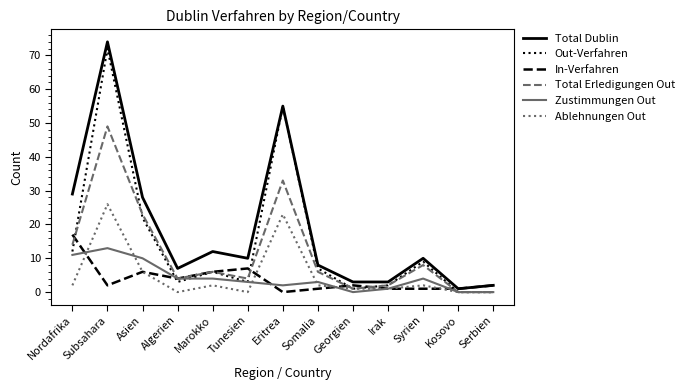

At which label is Total Erledigungen Out closest to 24?

Asien